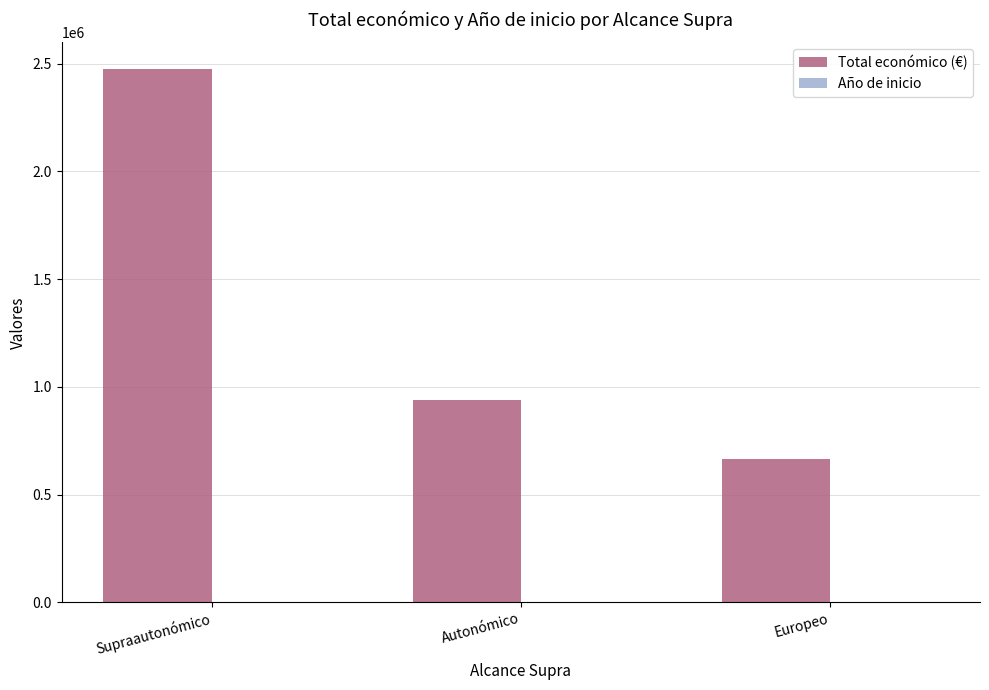

The value of Total económico (€) at Supraautonómico is 2474758. True or false?

True